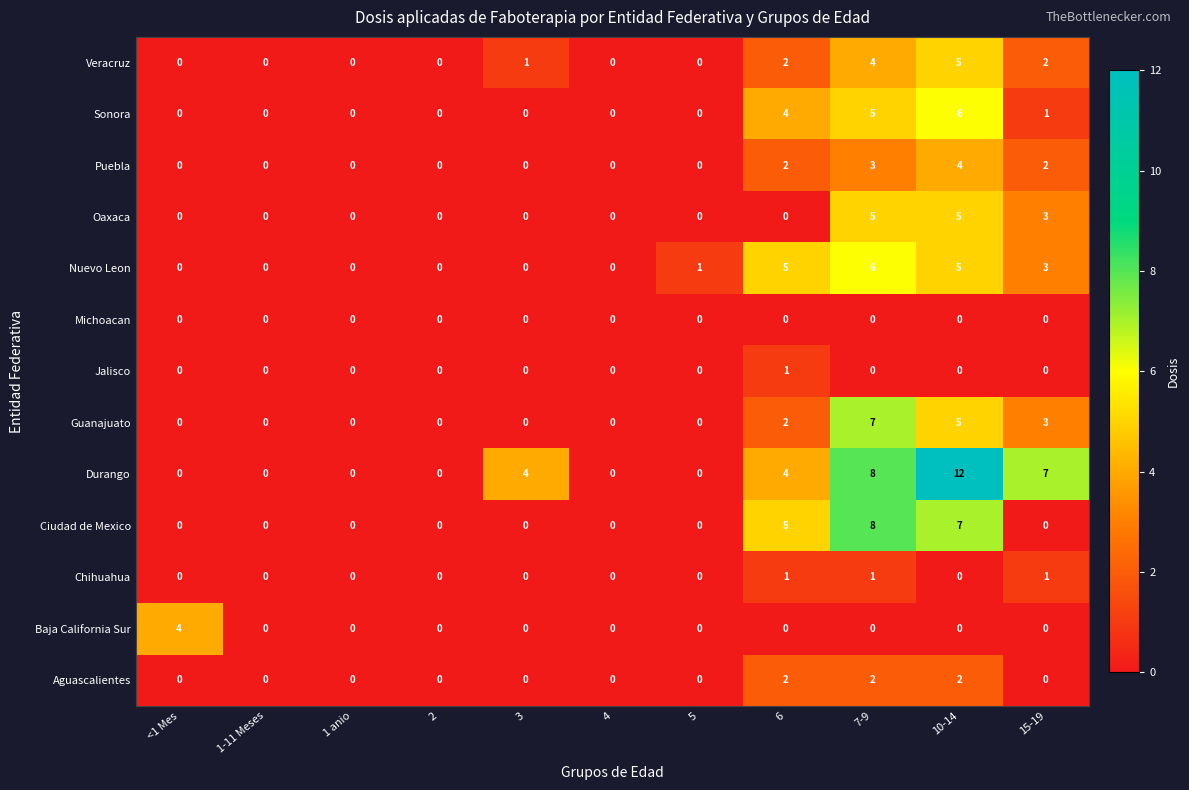

Where is Sonora nearest to the value 3?

6